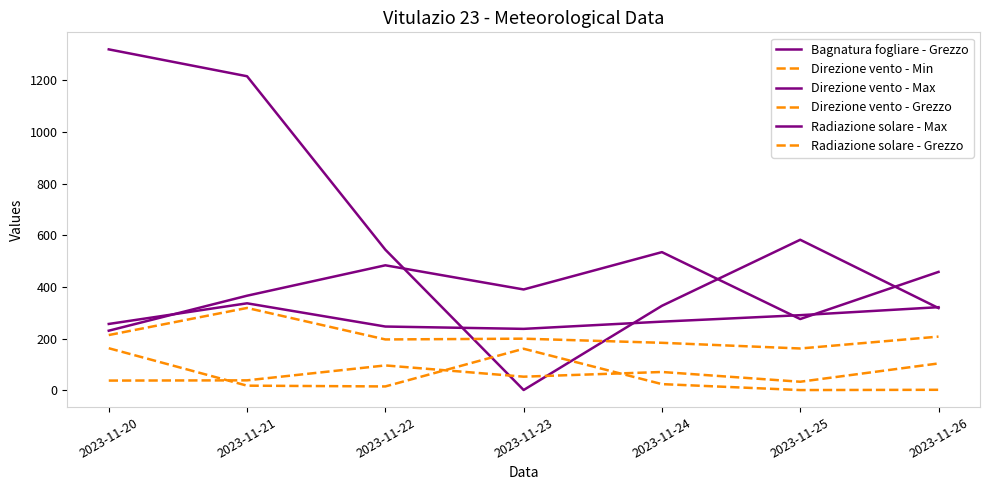

Does the chart have visible grid lines?

No